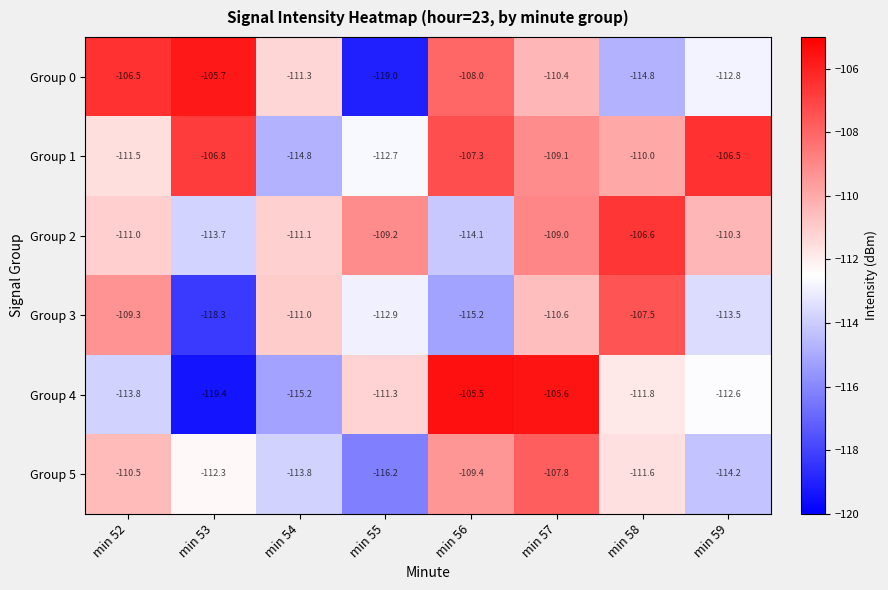

True or false: Group 4 has a value of -155.1 at min 59.

False